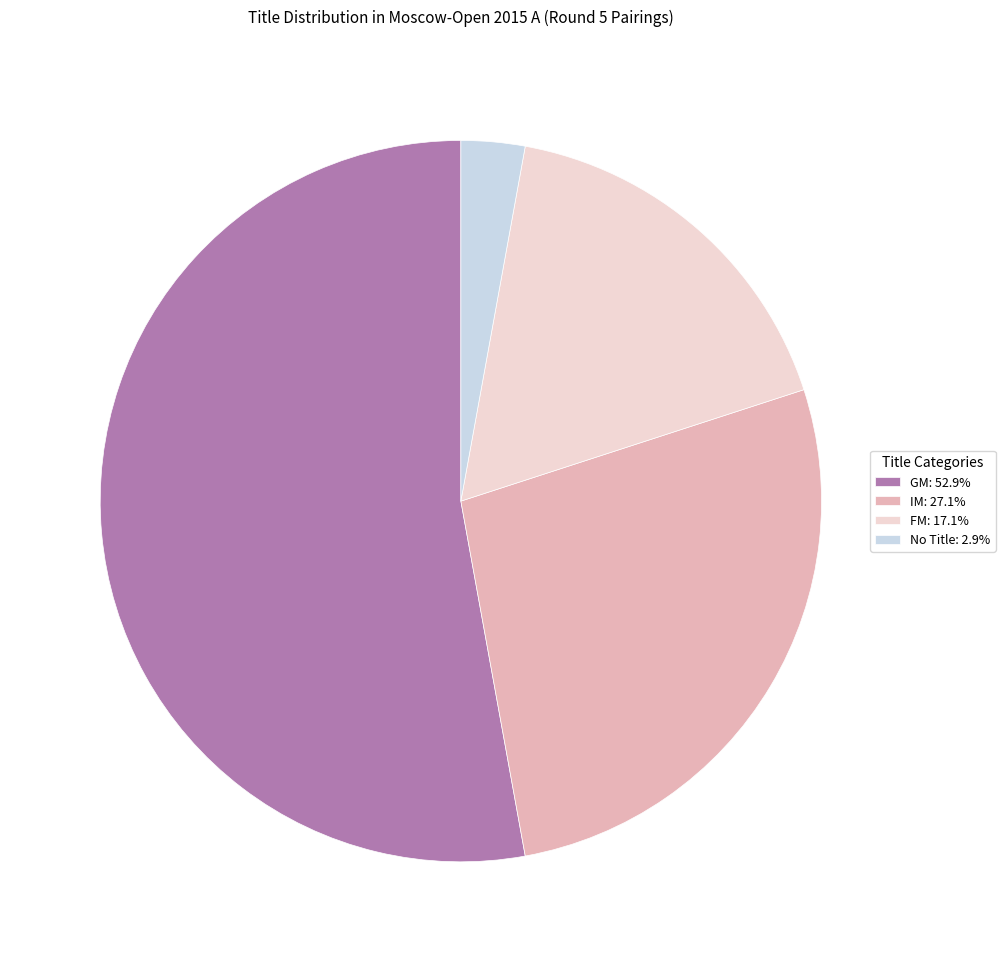

Does GM: 52.9% account for over 50% of the chart?

Yes